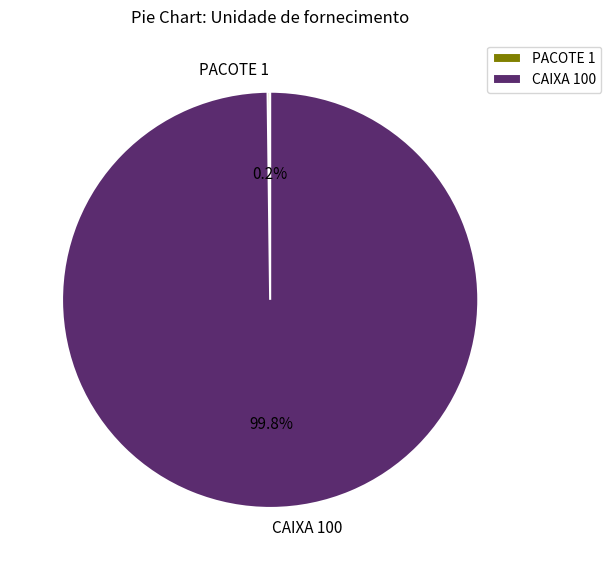

Does CAIXA 100 account for over 50% of the chart?

Yes